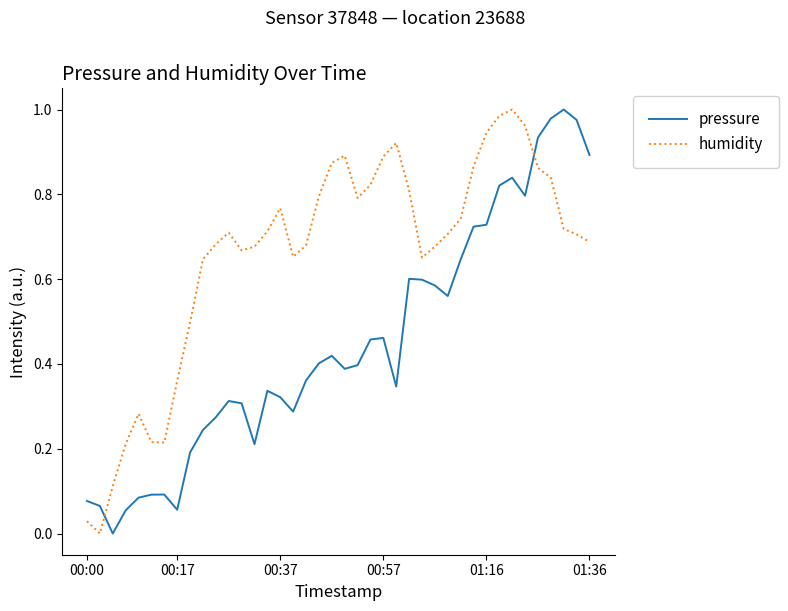

Rank the series by their average value, from lowest to highest.

pressure, humidity